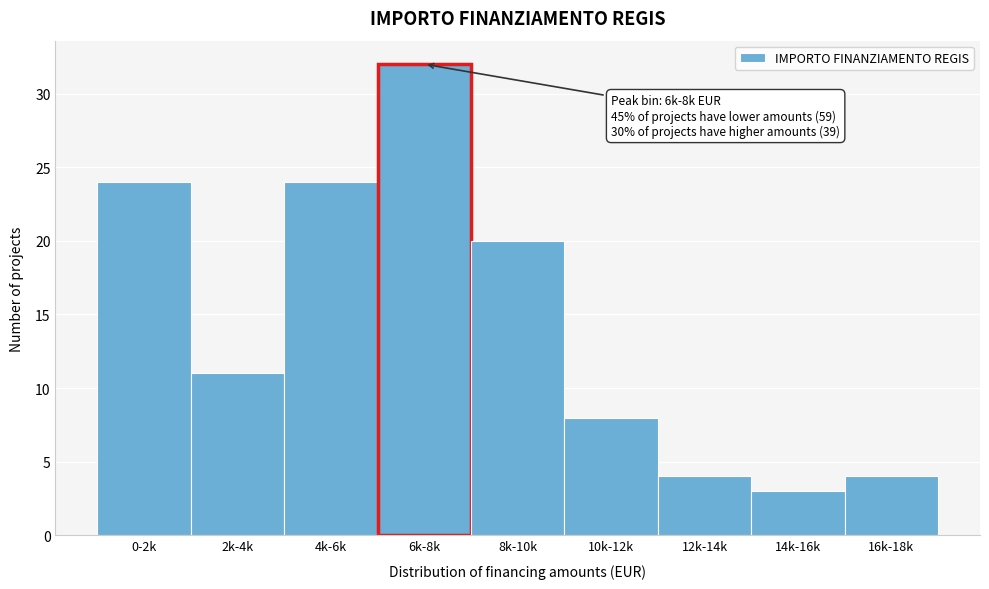

Reading left to right, extract all data points from this chart.

24	11	24	32	20	8	4	3	4